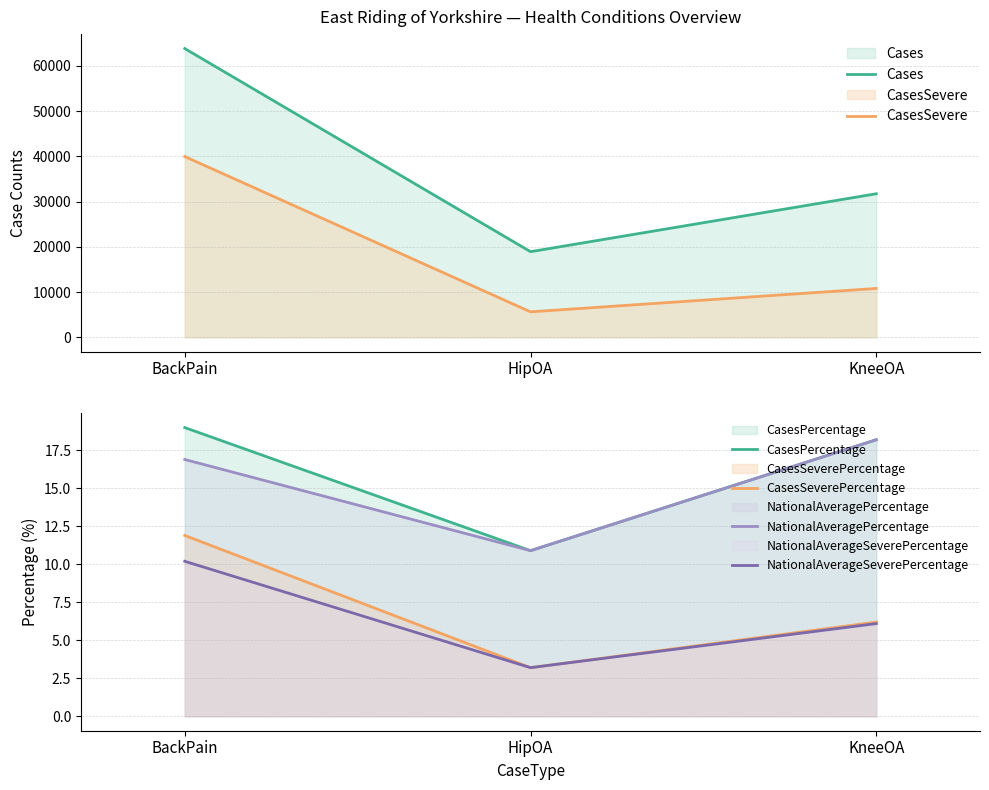

Is it true that Cases equals 11203.8 at HipOA?

False